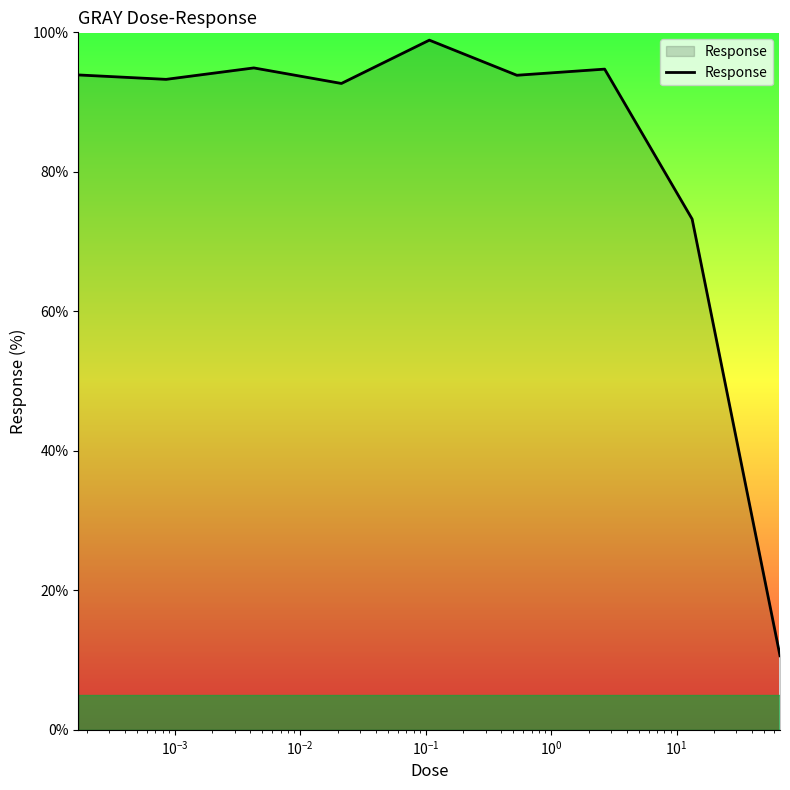

What is the greatest value displayed?

98.9